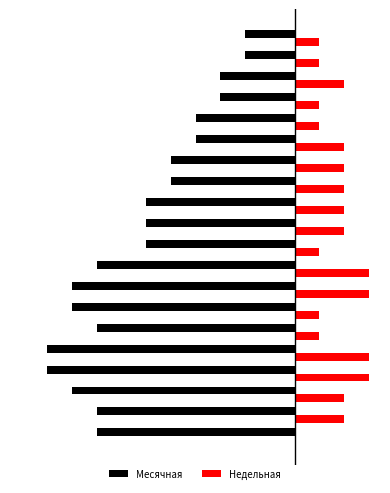

What are all the series names shown in the legend?

Месячная, Недельная